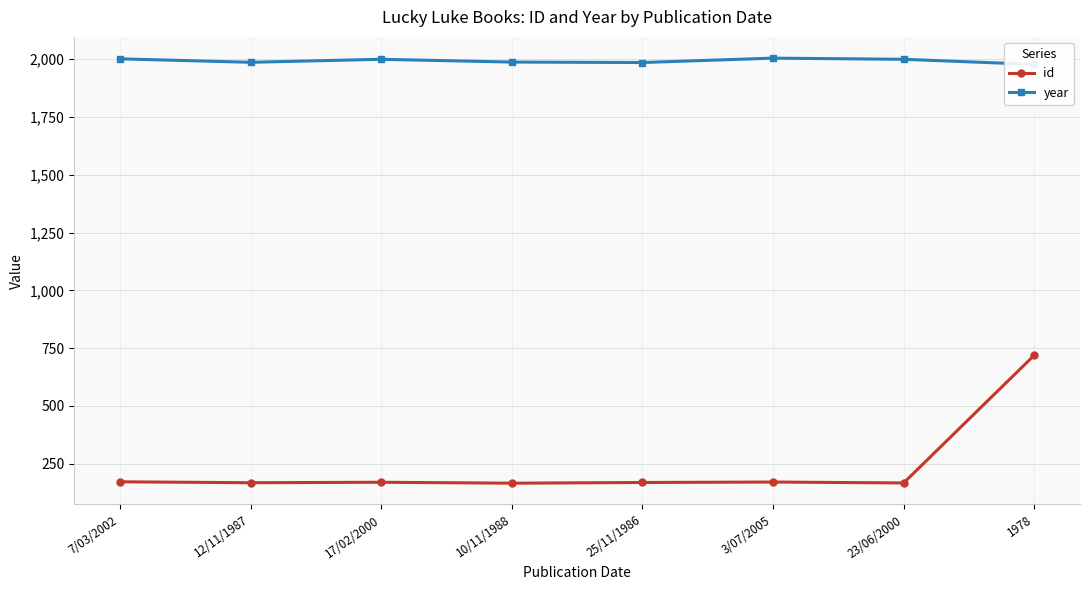

Is this an area chart (filled region under the line)?

No